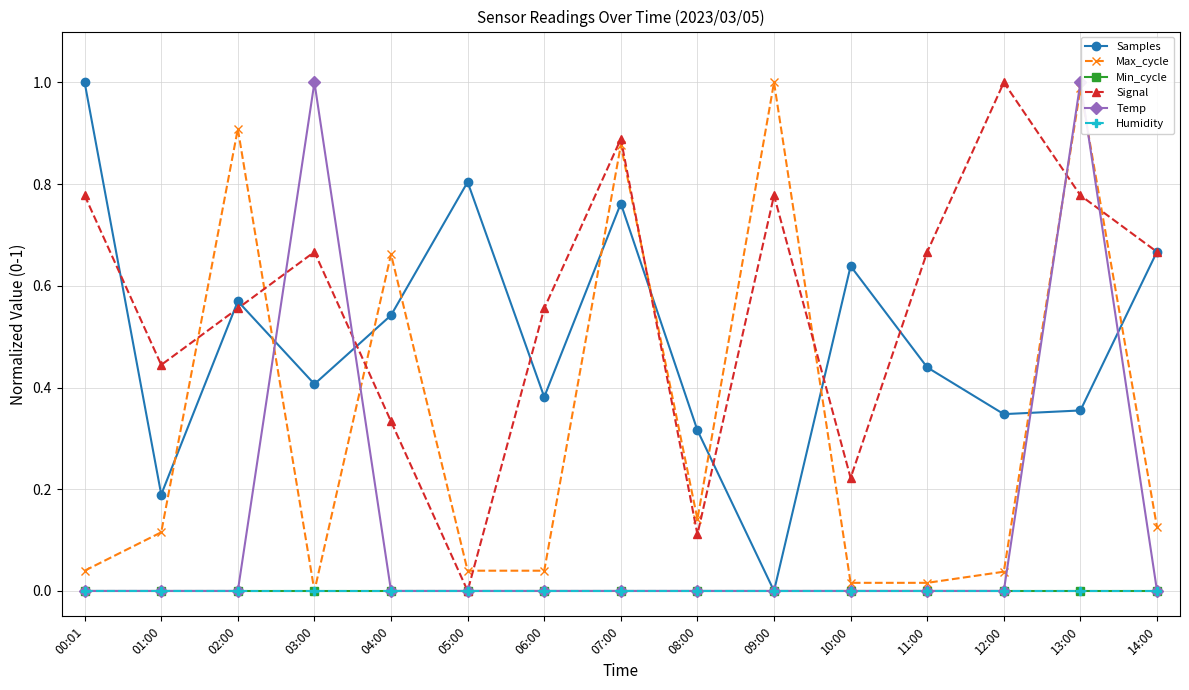

Which category has the highest value in the Temp series?

03:00